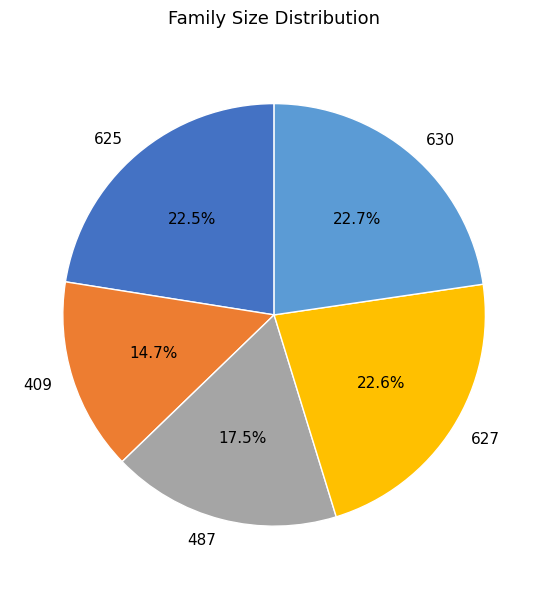

Which has a higher value, 630 or 409?

630